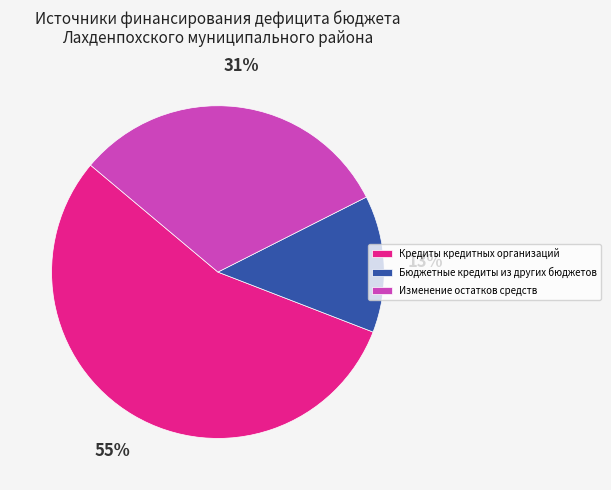

To the nearest percent, what is the average slice percentage?

33%